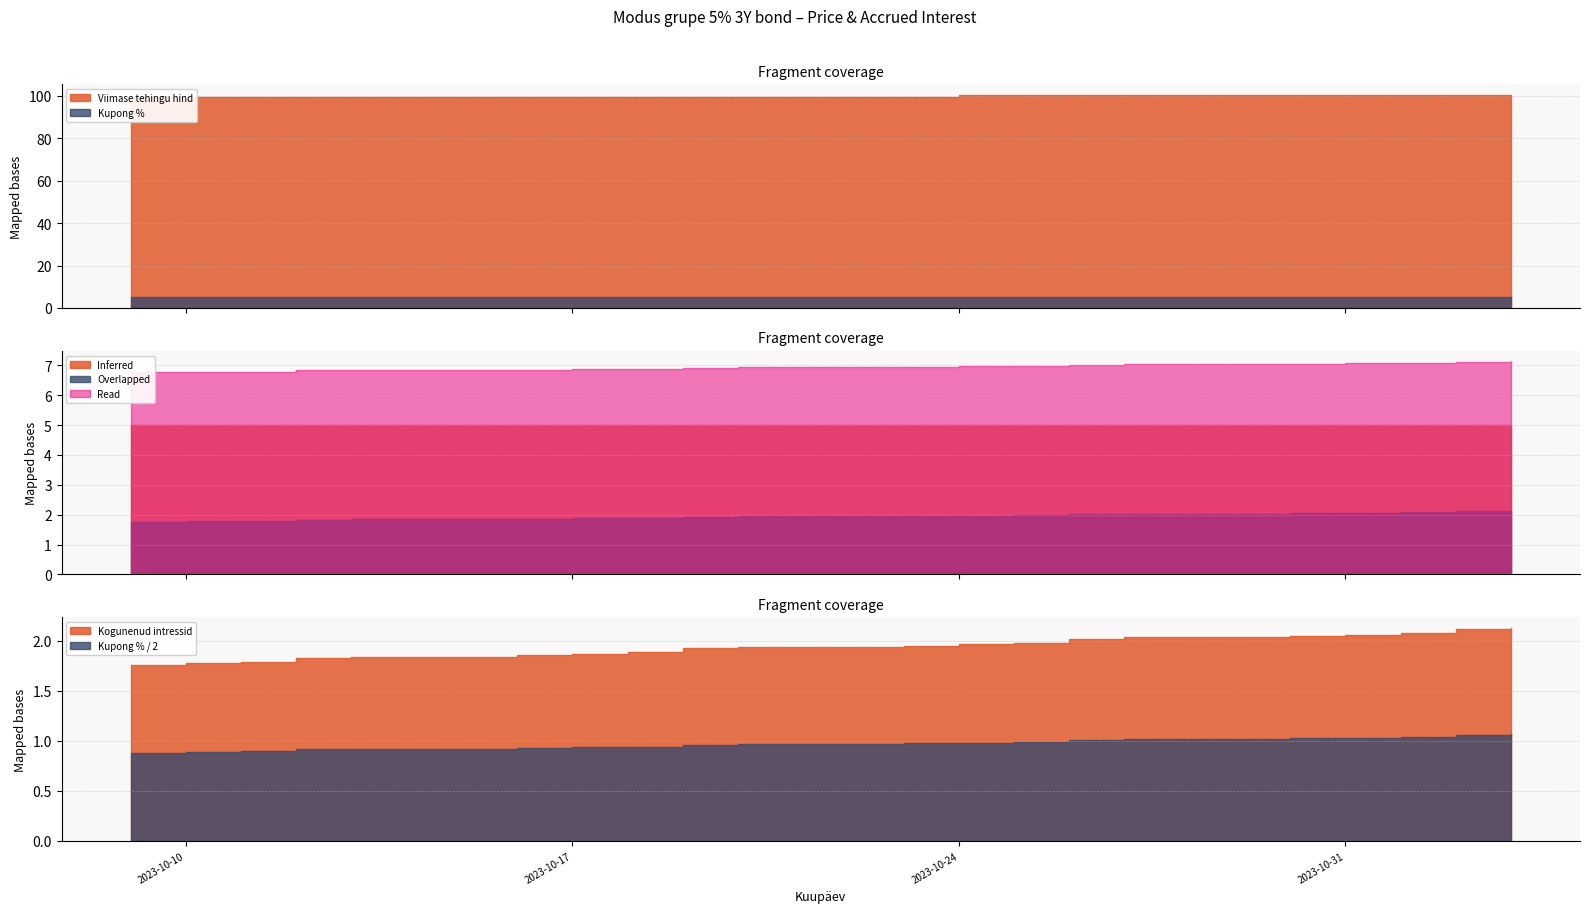

Rank the categories by Kogunenud intressid value from highest to lowest.

2023-11-03, 2023-11-02, 2023-11-01, 2023-10-31, 2023-10-30, 2023-10-27, 2023-10-26, 2023-10-25, 2023-10-24, 2023-10-23, 2023-10-20, 2023-10-19, 2023-10-18, 2023-10-17, 2023-10-16, 2023-10-13, 2023-10-12, 2023-10-11, 2023-10-10, 2023-10-09